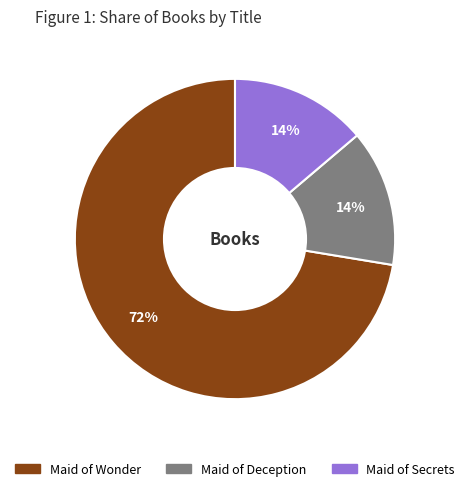

Which category has the biggest portion of the pie?

Maid of Wonder